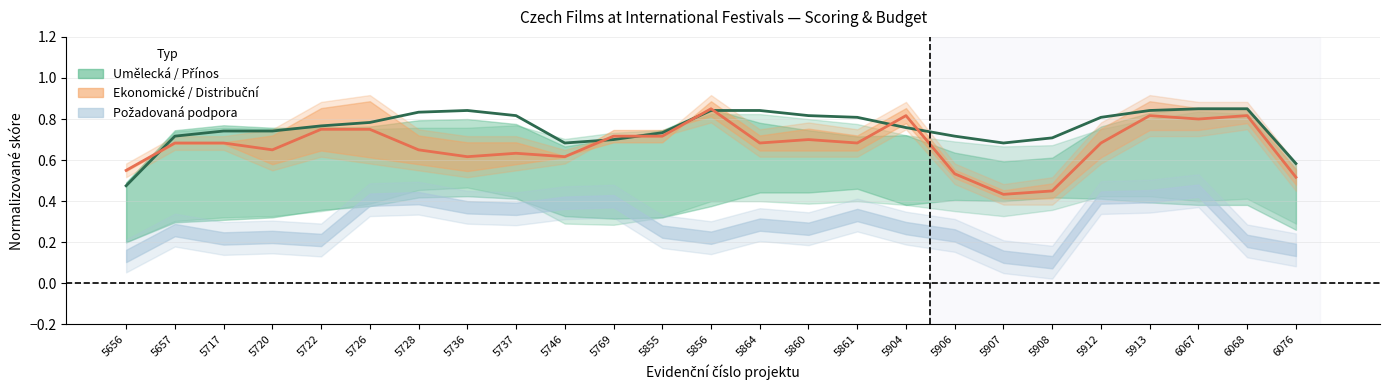

At which label does Ekon+Distr (center) reach its peak?

5856